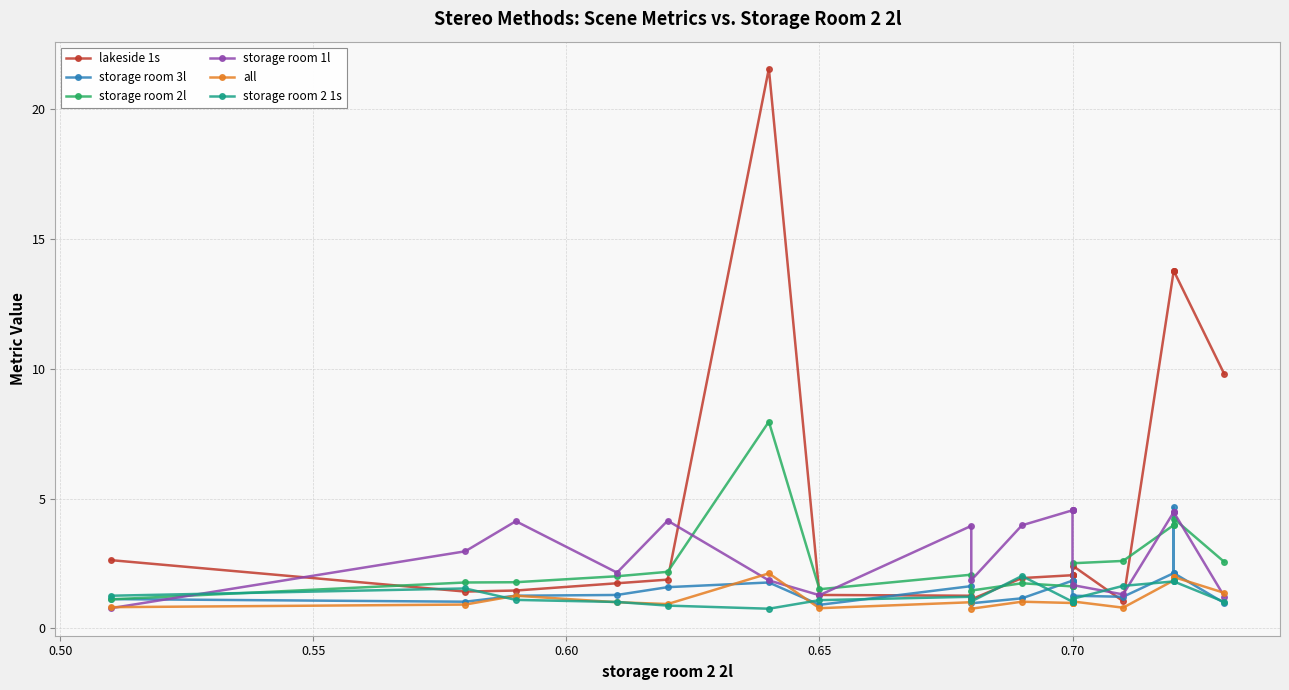

Which series has the largest total across all categories?

lakeside 1s